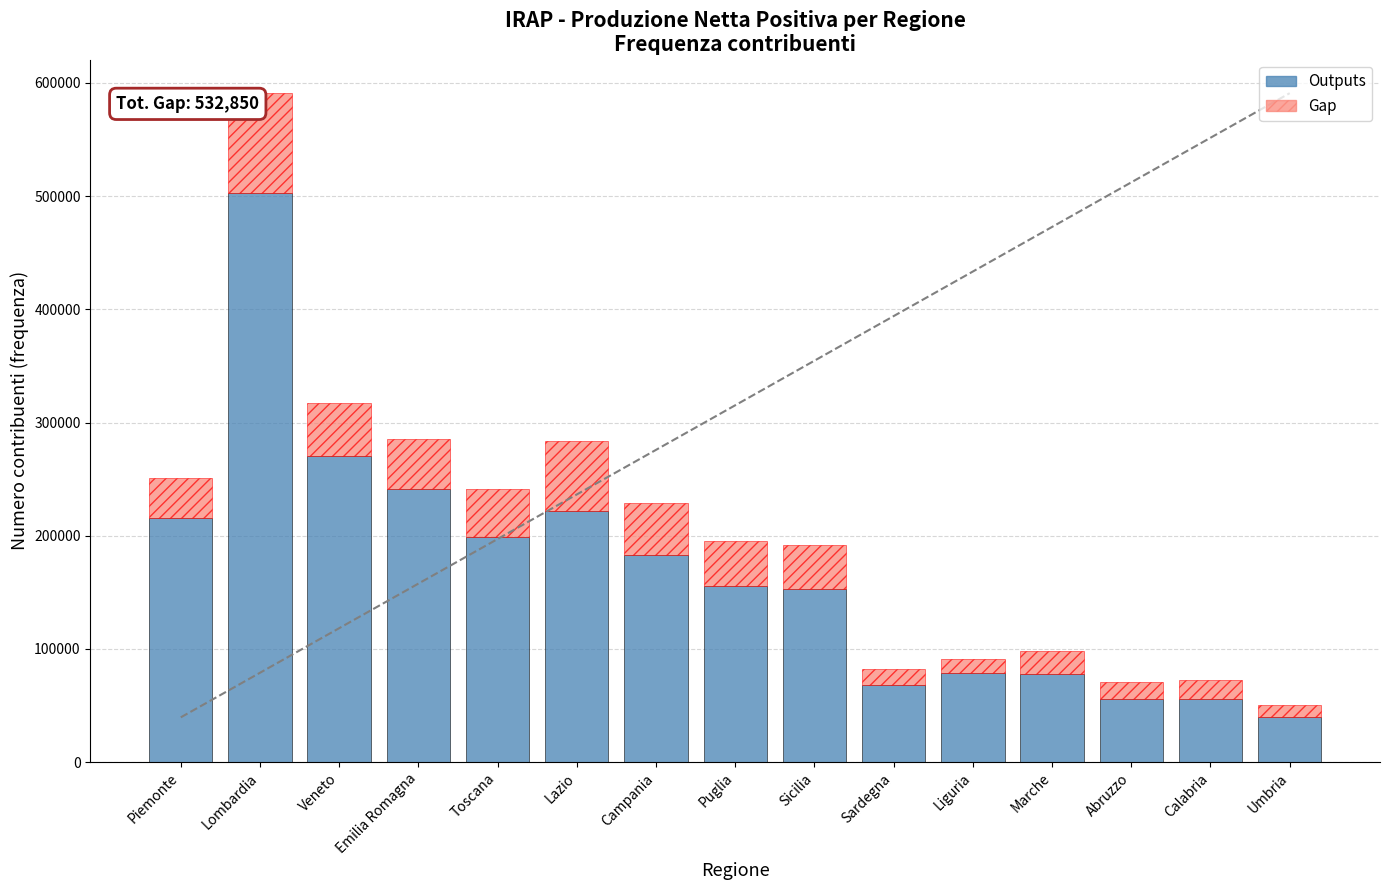

The value of Outputs at Lombardia is 502917. True or false?

True